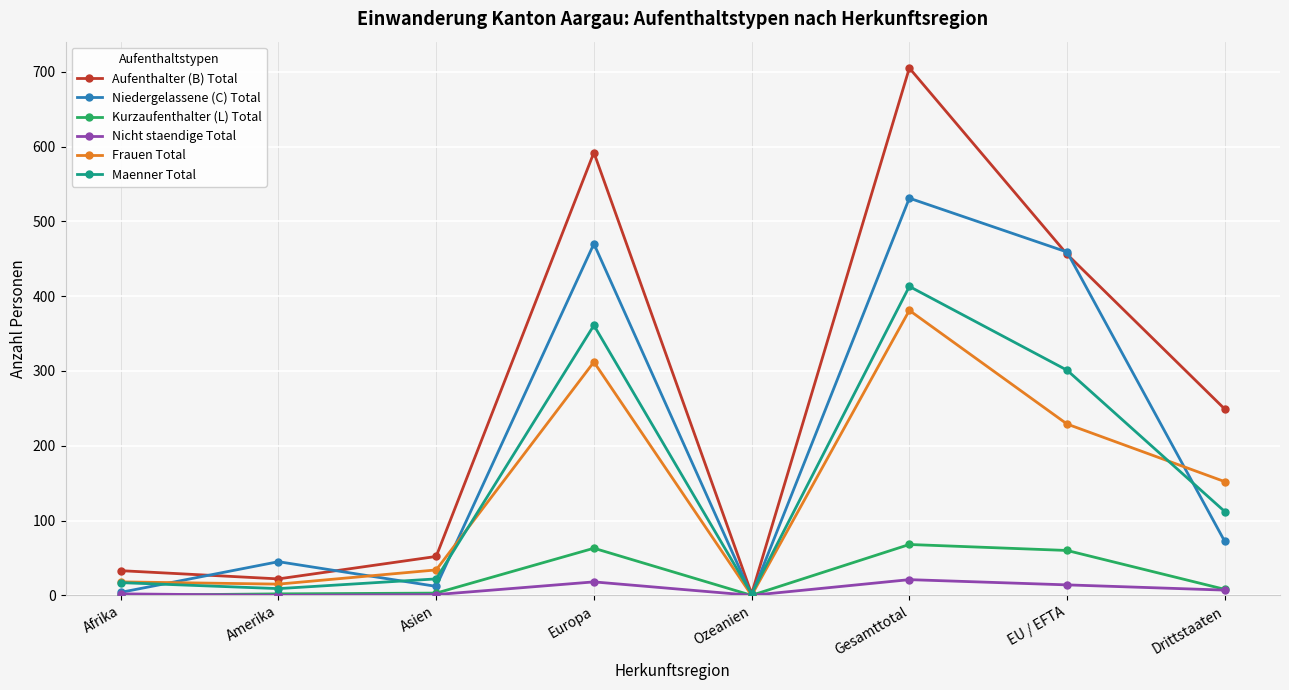

In Niedergelassene (C) Total, how many points are lower than both neighbors (excluding endpoints)?

2